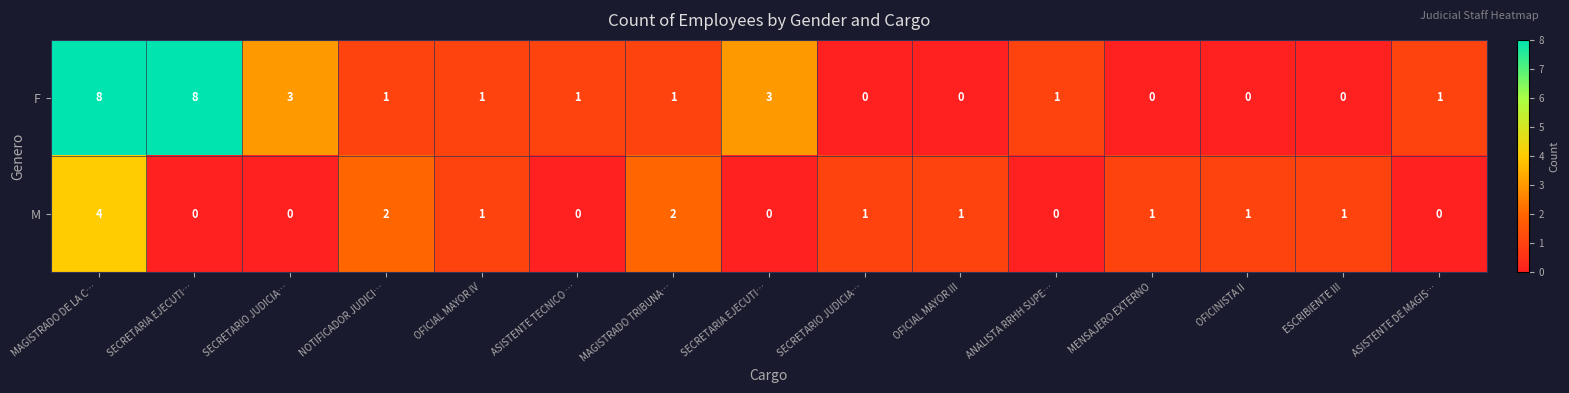

How many data points in F are less than 1?

5